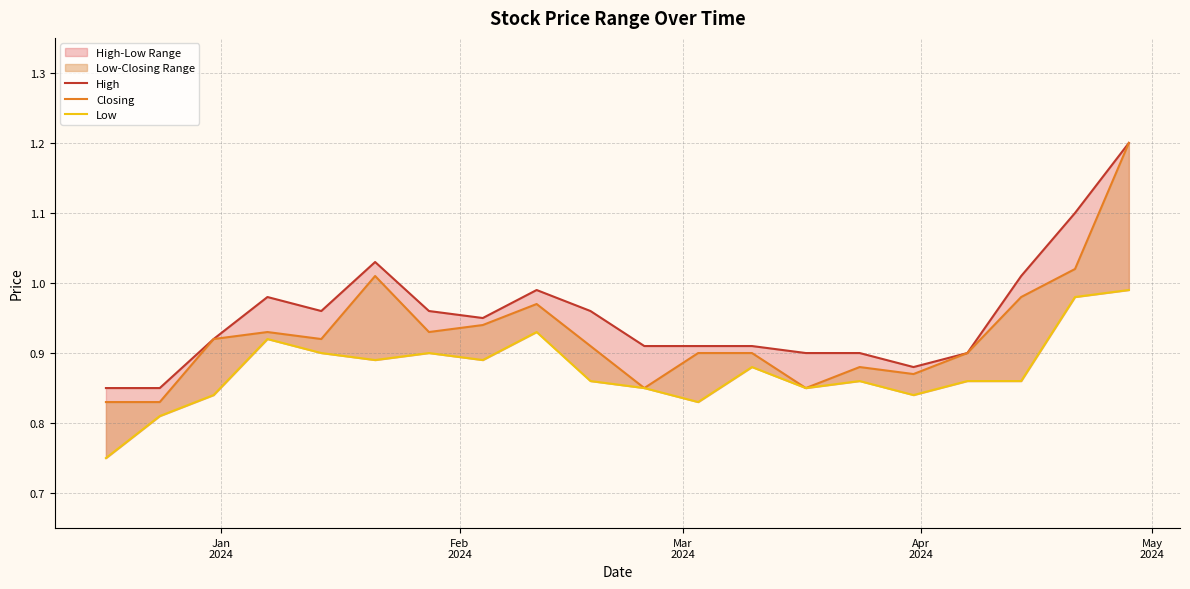

True or false: Closing and Low intersect in this chart.

False